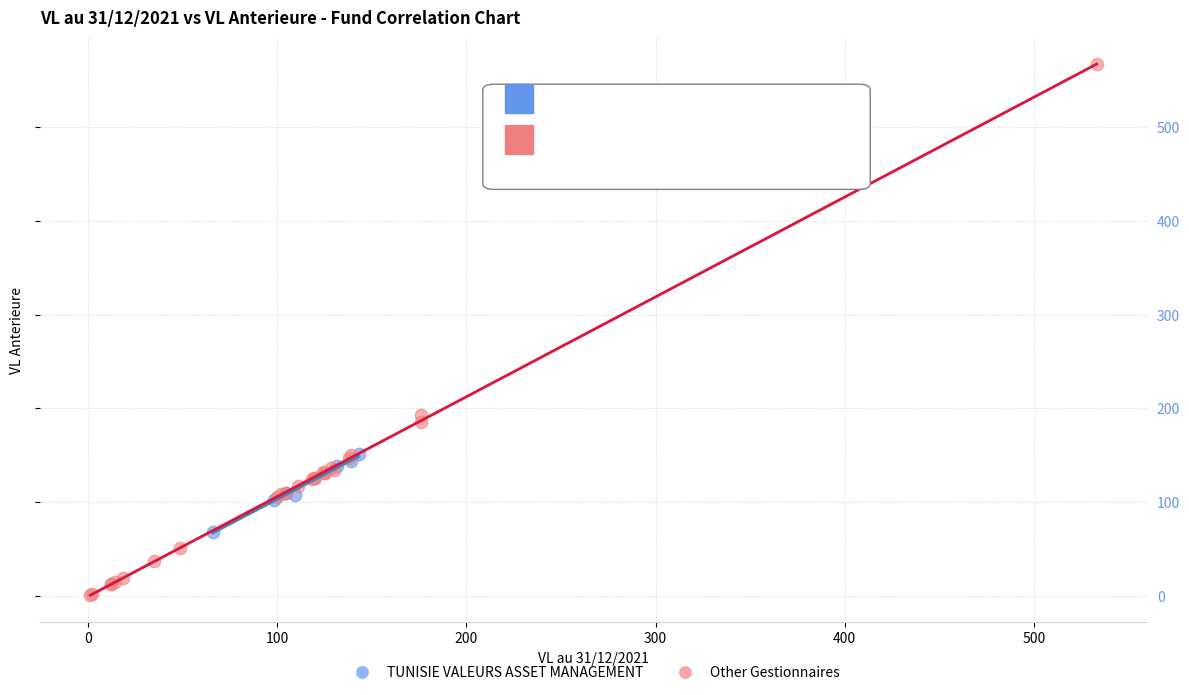

Which series reaches the minimum Y coordinate?

Other Gestionnaires